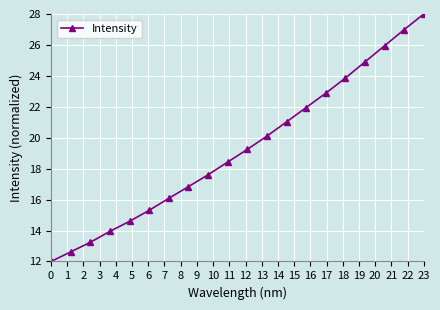

What is the difference between the second highest and second lowest values?

14.4